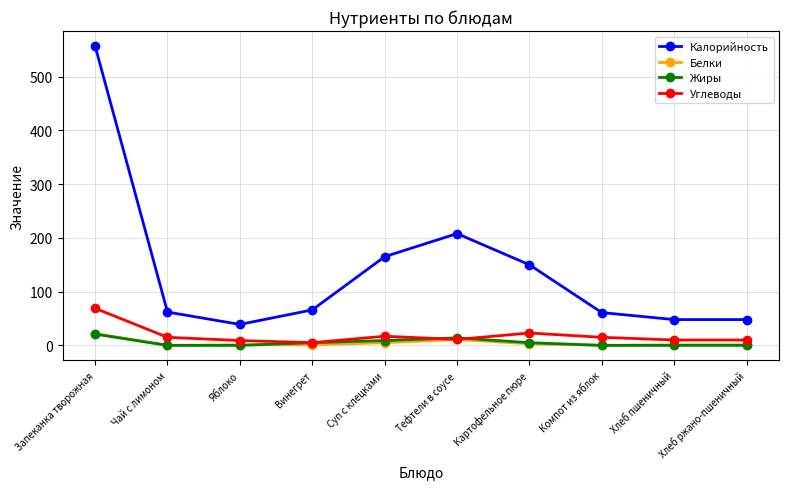

What is the maximum value shown in the chart?

557